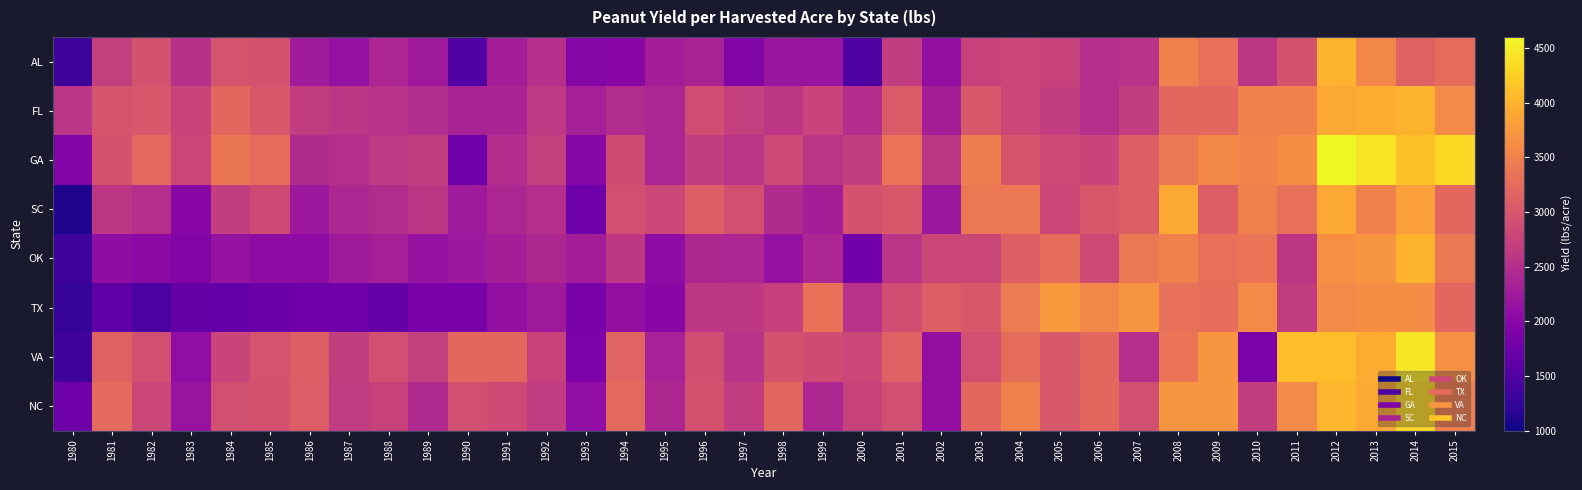

Reading left to right, list all the values displayed in this chart.

AL: 1980=1325	1981=2715	1982=2950	1983=2525	1984=2961	1985=2950	1986=2260	1987=2115	1988=2380	1989=2250	1990=1510	1991=2305	1992=2505	1993=1980	1994=2010	1995=2280	1996=2355	1997=1930	1998=2195	1999=2175	2000=1490	2001=2675	2002=2110	2003=2750	2004=2800	2005=2750	2006=2500	2007=2550	2008=3500	2009=3300	2010=2600	2011=2950	2012=4000	2013=3550	2014=3150	2015=3250
FL: 1980=2580	1981=2970	1982=3000	1983=2780	1984=3200	1985=3000	1986=2680	1987=2600	1988=2540	1989=2470	1990=2340	1991=2370	1992=2630	1993=2320	1994=2470	1995=2390	1996=2880	1997=2715	1998=2590	1999=2770	2000=2485	2001=3050	2002=2300	2003=3000	2004=2800	2005=2700	2006=2500	2007=2700	2008=3200	2009=3200	2010=3500	2011=3500	2012=3900	2013=3950	2014=4000	2015=3600
GA: 1980=1935	1981=2930	1982=3215	1983=2790	1984=3375	1985=3240	1986=2455	1987=2500	1988=2630	1989=2700	1990=1750	1991=2490	1992=2705	1993=1985	1994=2870	1995=2390	1996=2690	1997=2570	1998=2815	1999=2575	2000=2700	2001=3330	2002=2600	2003=3450	2004=2980	2005=2840	2006=2780	2007=3120	2008=3400	2009=3560	2010=3530	2011=3625	2012=4580	2013=4430	2014=4135	2015=4330
SC: 1980=1100	1981=2600	1982=2500	1983=2000	1984=2700	1985=2850	1986=2220	1987=2400	1988=2470	1989=2600	1990=2230	1991=2400	1992=2500	1993=1750	1994=2900	1995=2800	1996=3100	1997=2900	1998=2450	1999=2300	2000=2950	2001=3000	2002=2200	2003=3400	2004=3400	2005=2800	2006=3000	2007=3100	2008=3900	2009=3100	2010=3500	2011=3300	2012=3900	2013=3500	2014=3800	2015=3200
OK: 1980=1335	1981=2080	1982=2030	1983=1940	1984=2150	1985=2060	1986=2055	1987=2250	1988=2320	1989=2150	1990=2220	1991=2300	1992=2410	1993=2290	1994=2610	1995=2060	1996=2410	1997=2400	1998=2130	1999=2400	2000=1800	2001=2570	2002=2800	2003=2800	2004=3100	2005=3270	2006=2850	2007=3400	2008=3500	2009=3300	2010=3350	2011=2600	2012=3650	2013=3700	2014=4000	2015=3400
TX: 1980=1275	1981=1625	1982=1445	1983=1685	1984=1665	1985=1725	1986=1750	1987=1750	1988=1670	1989=1850	1990=1850	1991=2100	1992=2230	1993=1865	1994=2110	1995=2000	1996=2600	1997=2610	1998=2740	1999=3310	2000=2540	2001=2890	2002=3100	2003=3000	2004=3420	2005=3750	2006=3550	2007=3700	2008=3300	2009=3270	2010=3600	2011=2680	2012=3600	2013=3620	2014=3620	2015=3200
VA: 1980=1350	1981=3150	1982=2900	1983=2090	1984=2780	1985=2955	1986=3100	1987=2700	1988=2900	1989=2705	1990=3195	1991=3200	1992=2755	1993=1875	1994=3165	1995=2325	1996=2885	1997=2550	1998=2950	1999=2870	2000=2805	2001=3130	2002=2100	2003=2900	2004=3250	2005=3000	2006=3200	2007=2500	2008=3350	2009=3700	2010=1880	2011=4100	2012=4100	2013=3950	2014=4450	2015=3650
NC: 1980=1755	1981=3230	1982=2800	1983=2165	1984=2900	1985=2935	1986=3080	1987=2650	1988=2745	1989=2435	1990=2900	1991=2850	1992=2660	1993=2095	1994=3215	1995=2410	1996=2940	1997=2680	1998=3190	1999=2410	2000=2750	2001=2910	2002=2100	2003=3200	2004=3500	2005=3000	2006=3200	2007=2900	2008=3700	2009=3700	2010=2700	2011=3600	2012=4030	2013=3900	2014=4320	2015=3480